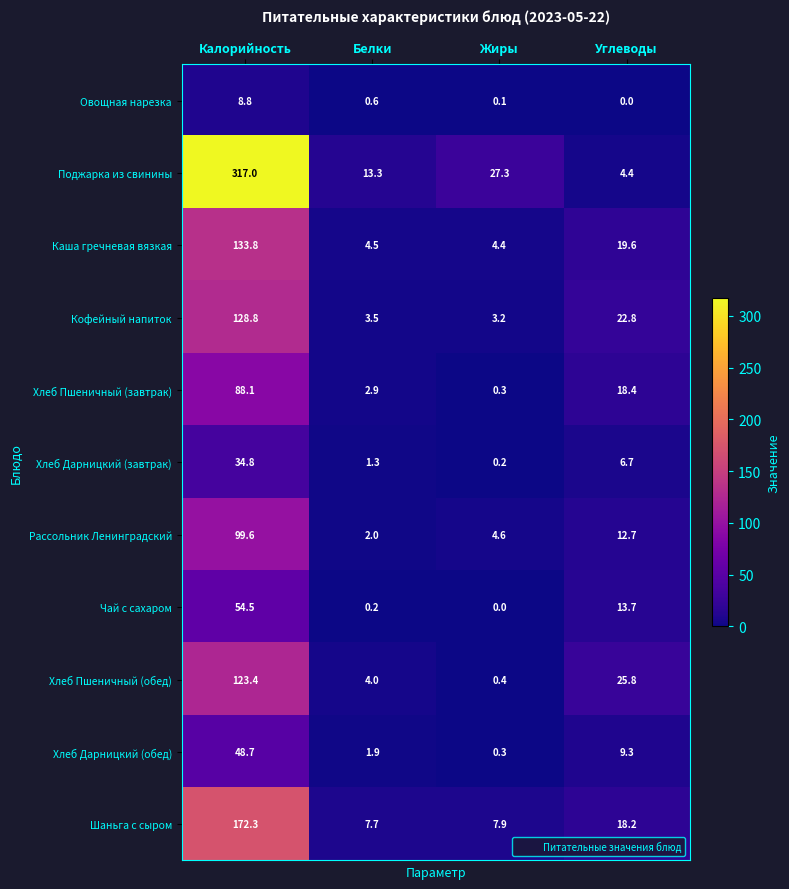

Where is Поджарка из свинины nearest to the value 160?

Жиры